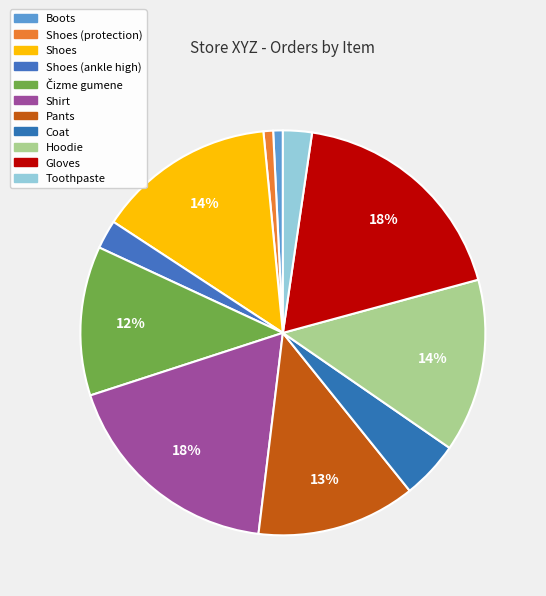

Which slice is the smallest?

Boots